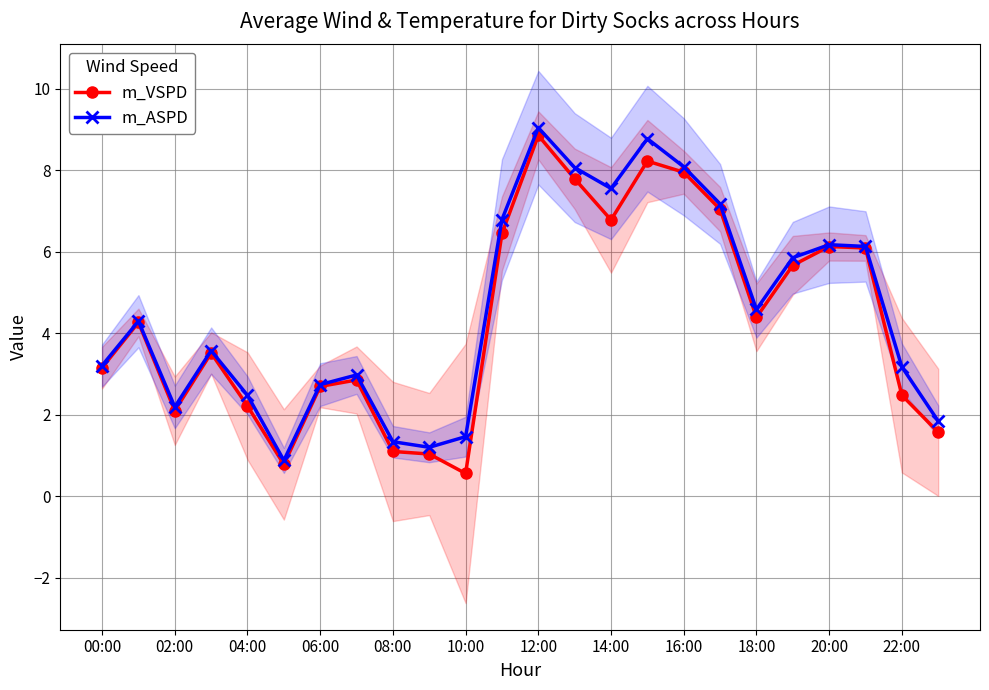

True or false: m_VSPD has a value of 1.5 at 12:00.

False